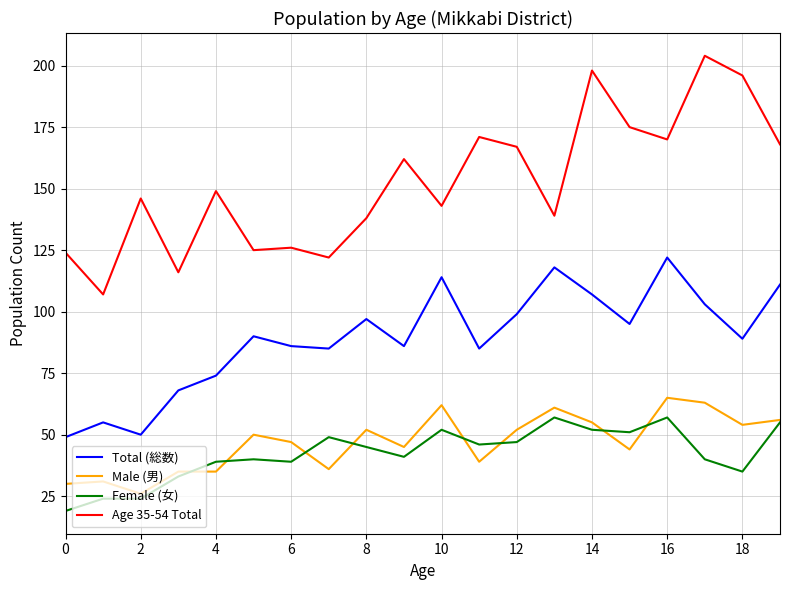

True or false: Total (総数) and Age 35-54 Total intersect in this chart.

False